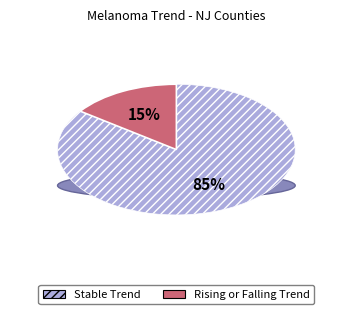

Between stable and falling, which is larger?

stable